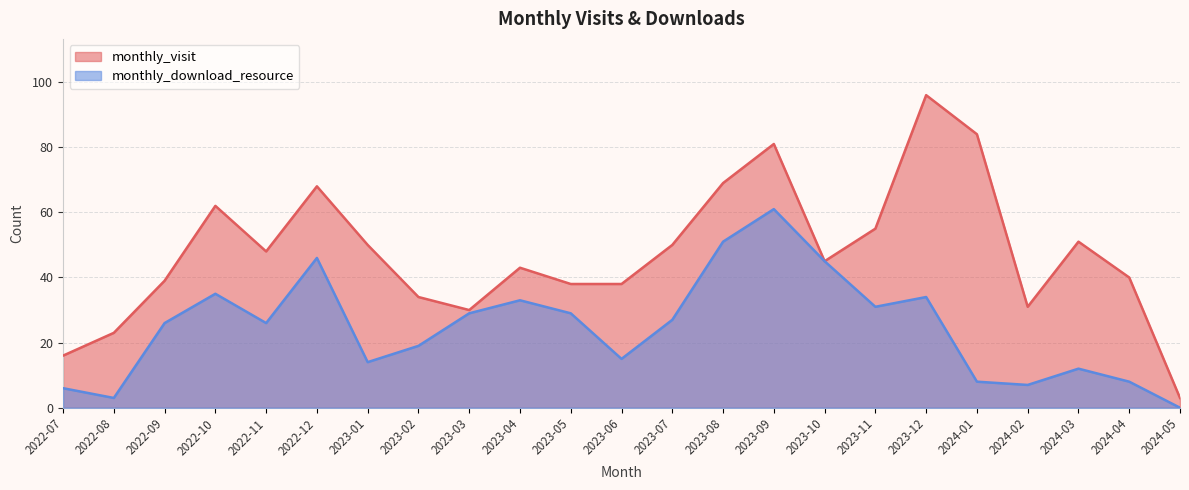

What is the label of the 14th point from the left?

2023-08